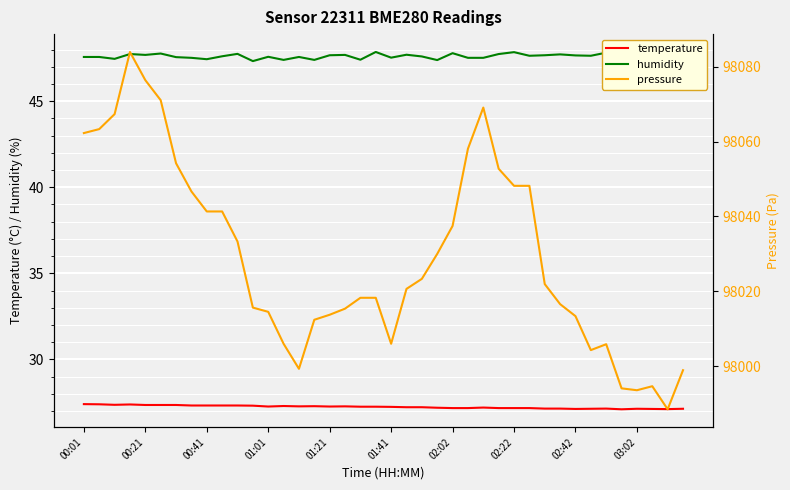

What is the sum of all temperature values?

1089.5